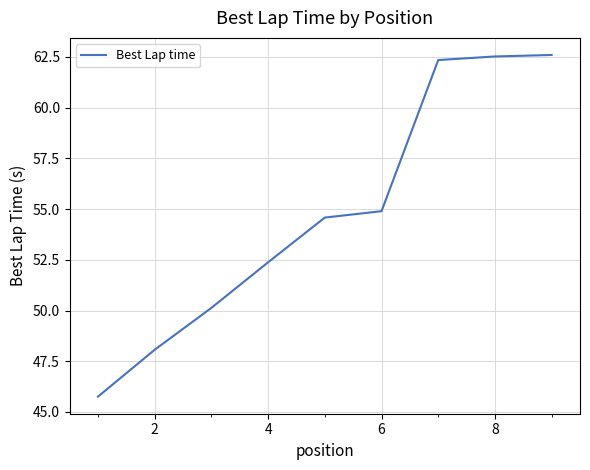

What is the maximum value shown in the chart?

62.6